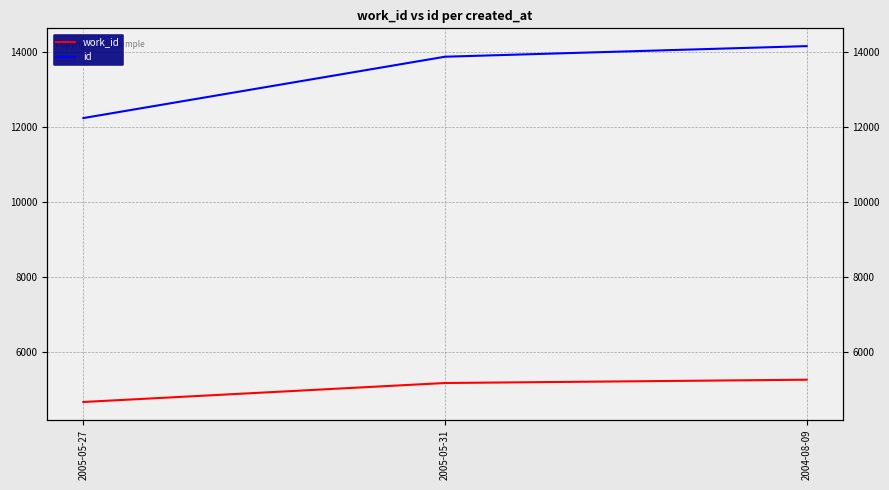

How many lines are shown in the chart?

2